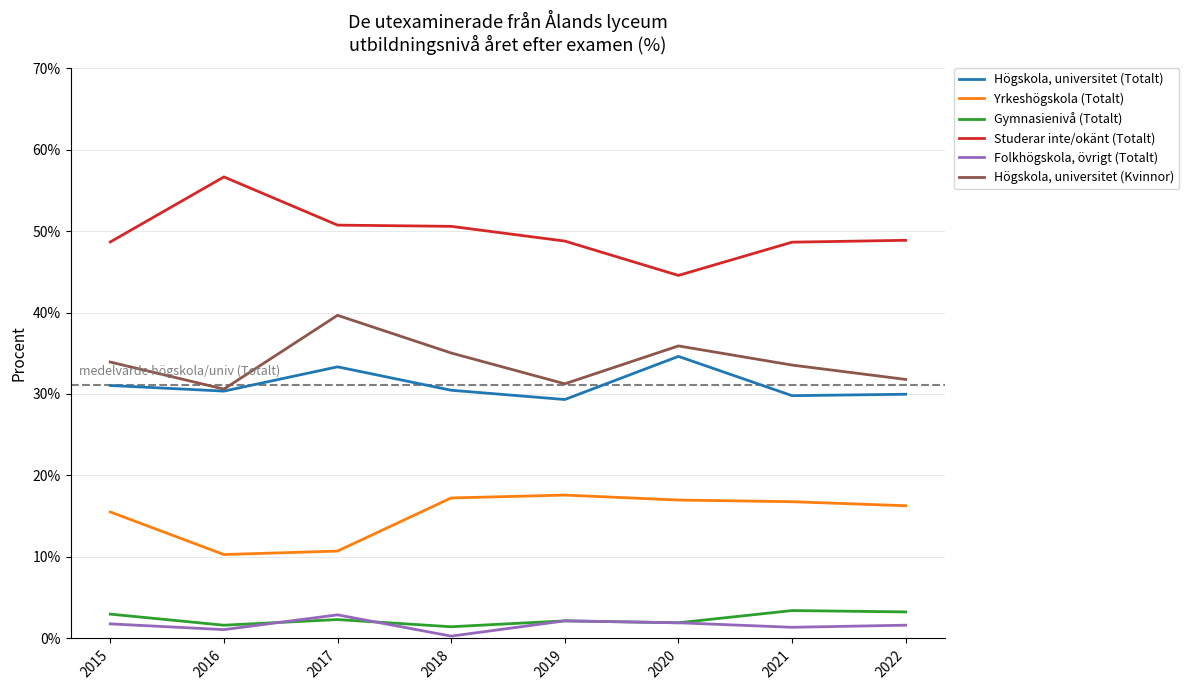

What is the spread (max minus min) of values at 2018?

50.3